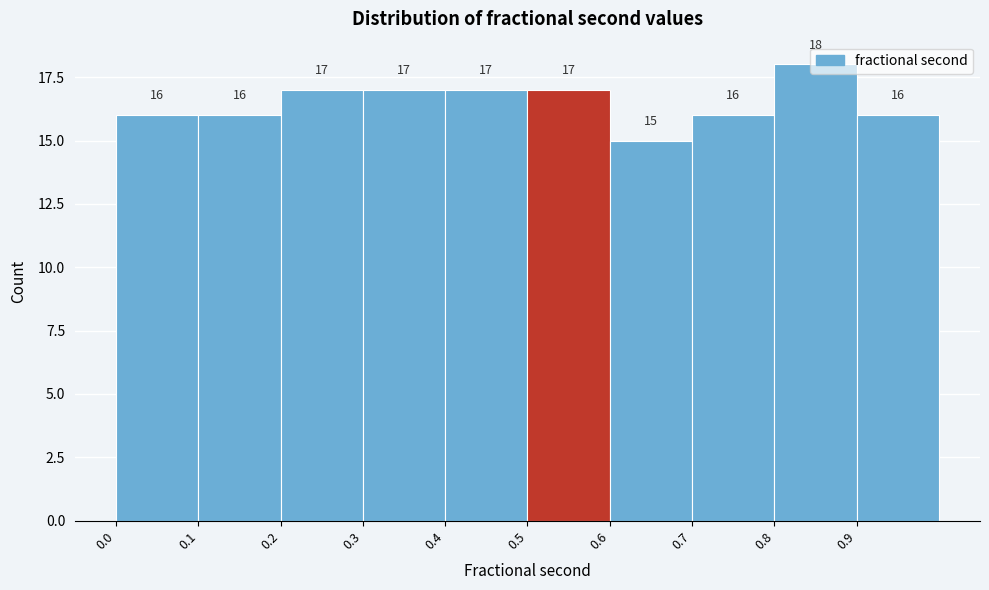

Over which range of the x-axis is the bar tallest?

0.8 to 0.9